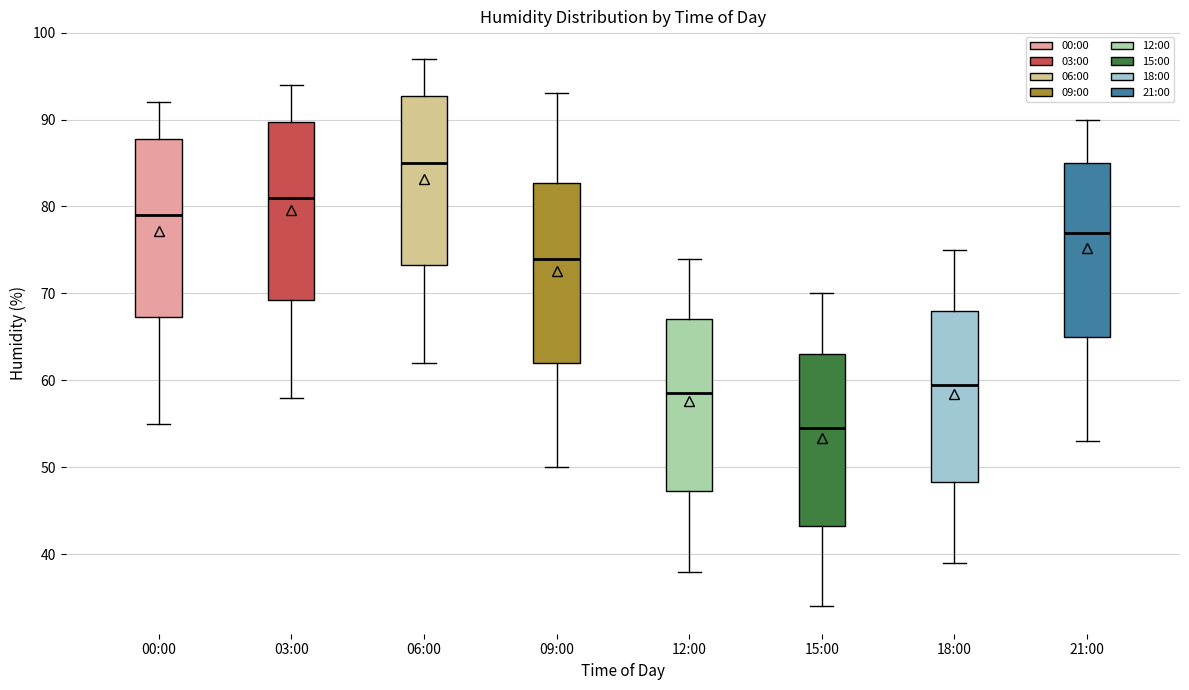

Which box's median line is the highest?

06:00